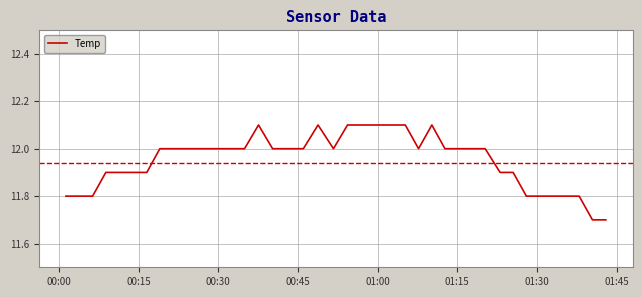

What is the greatest value displayed?

12.1